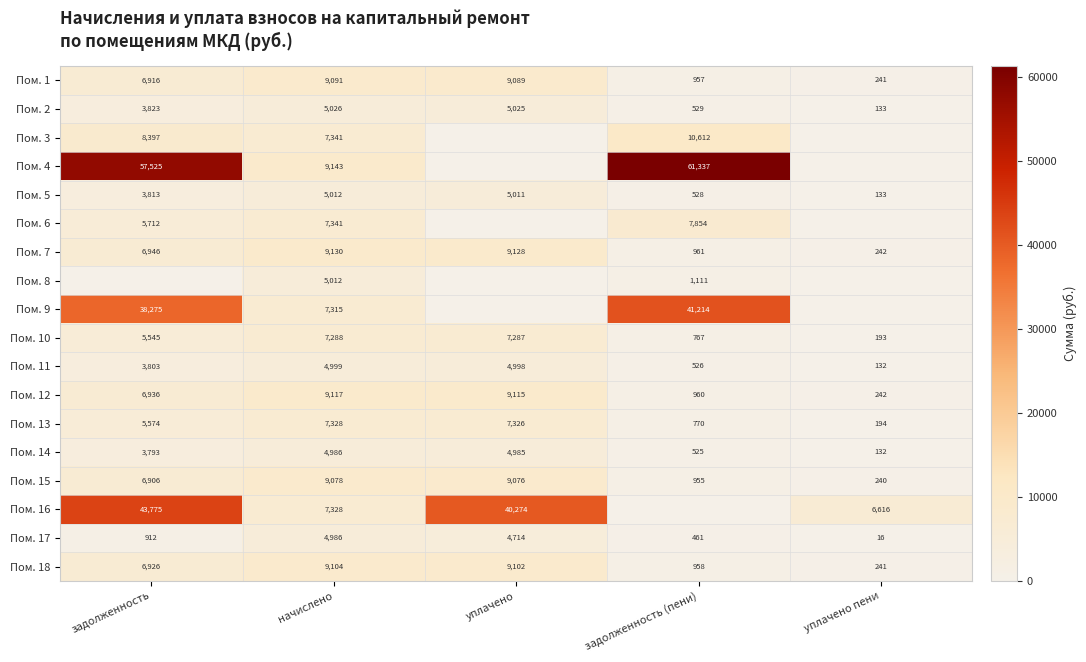

Which category has the highest value in the Пом. 5 series?

начислено